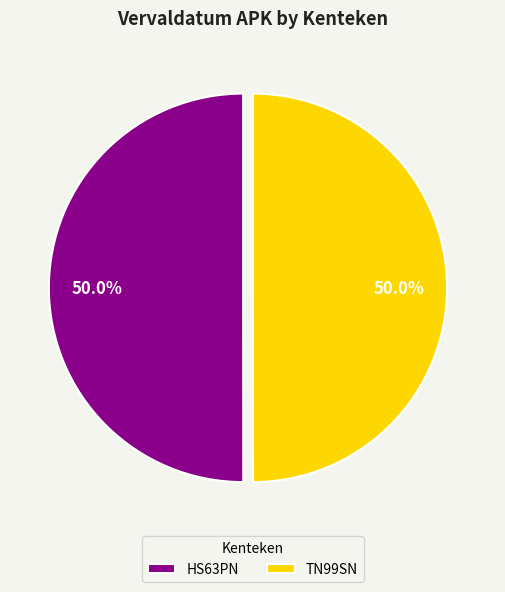

To the nearest percent, what is the average slice percentage?

50%